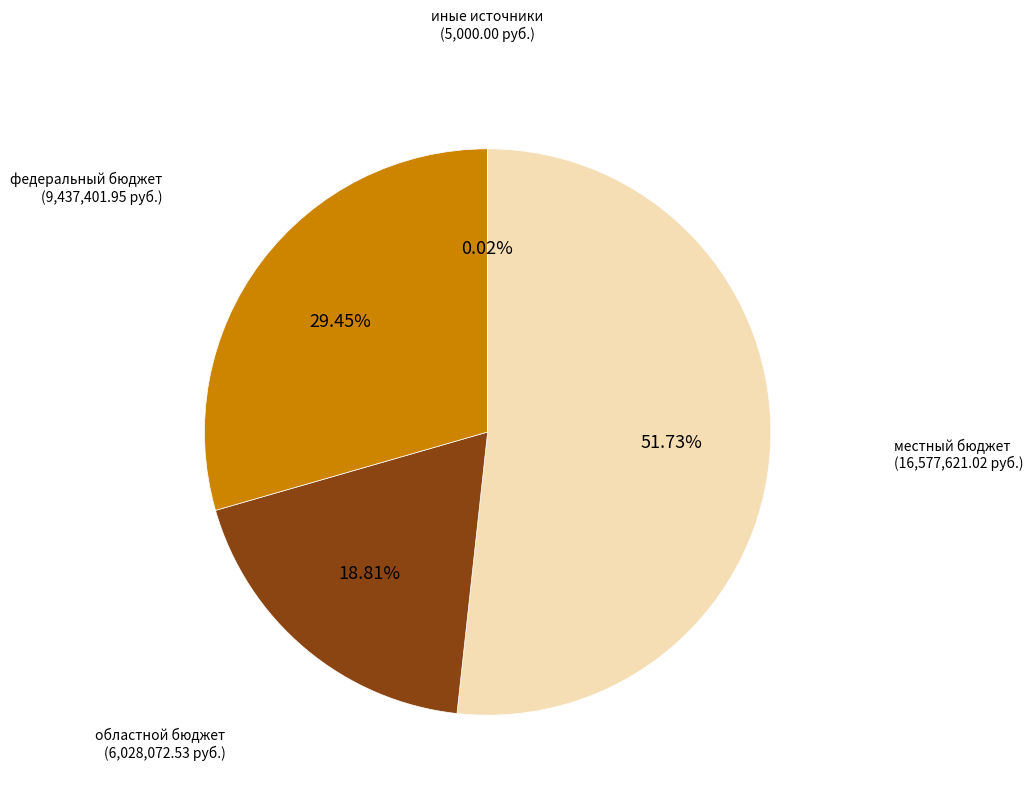

Does местный бюджет account for over 50% of the chart?

Yes